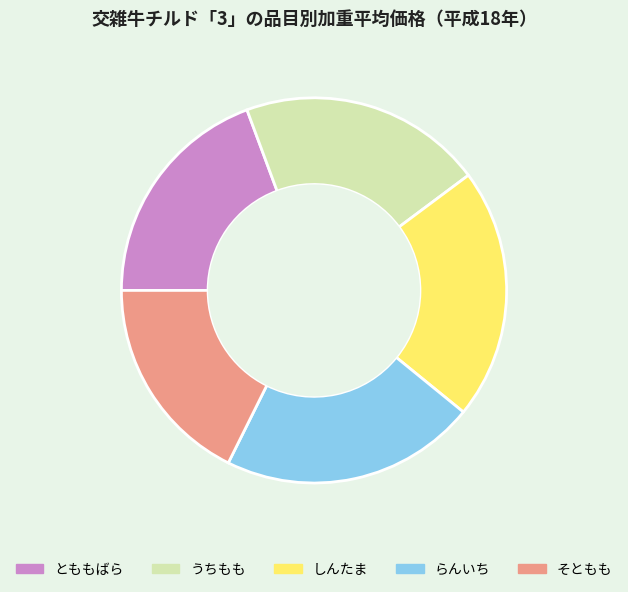

How many slices are in this pie chart?

5